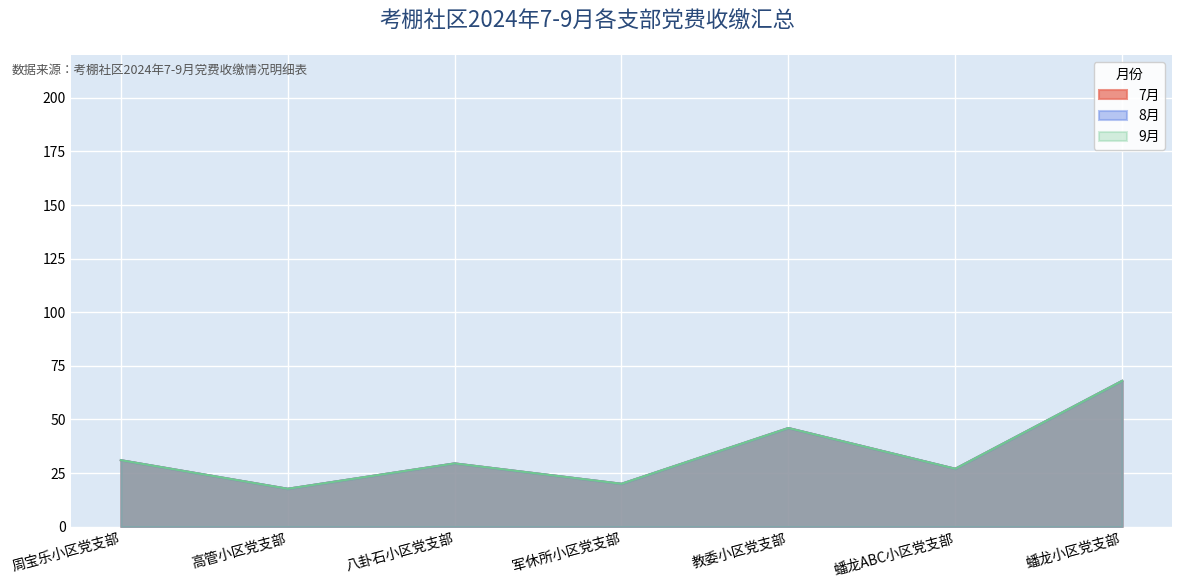

At how many categories does at least one series exceed 39?

2